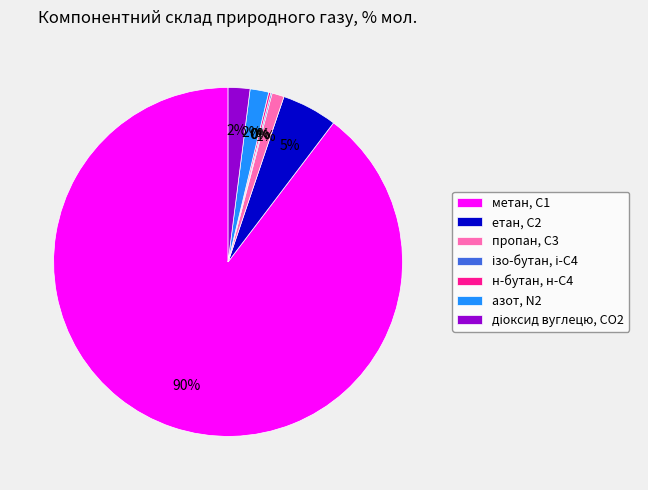

What percentage is the етан, С2 slice, to the nearest percent?

5%